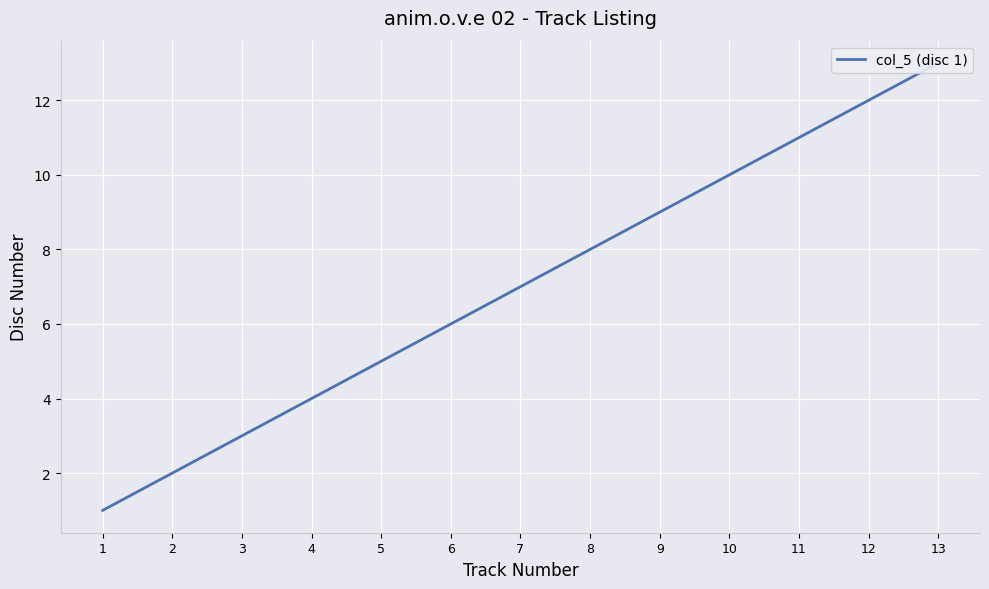

Approximately how many times larger is the value at 4 compared to 10?

0.4